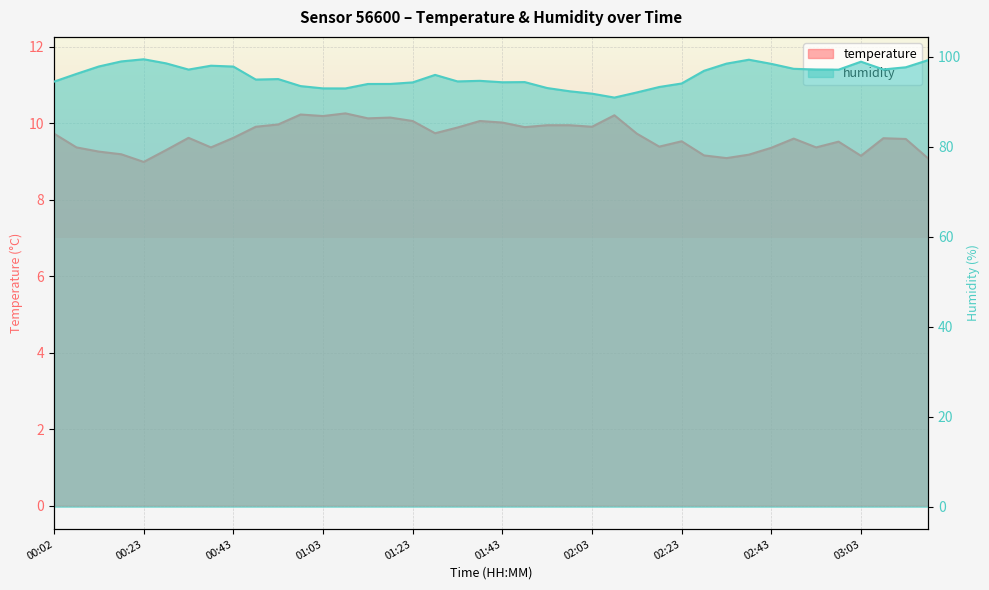

Does the chart display data point markers on the line(s)?

No